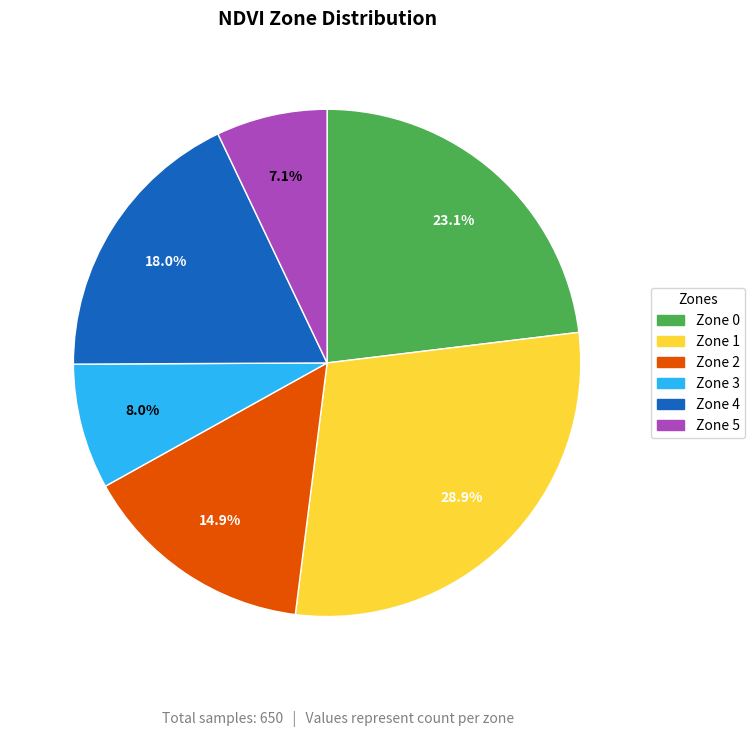

How many segments does this pie chart have?

6